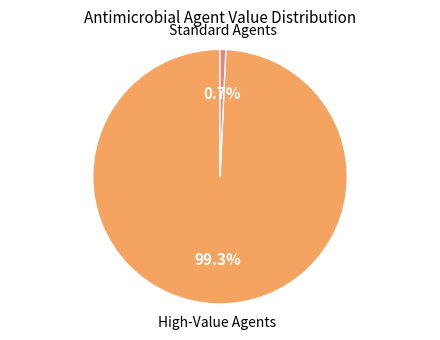

Rank the categories by value from lowest to highest.

Standard Agents, High-Value Agents